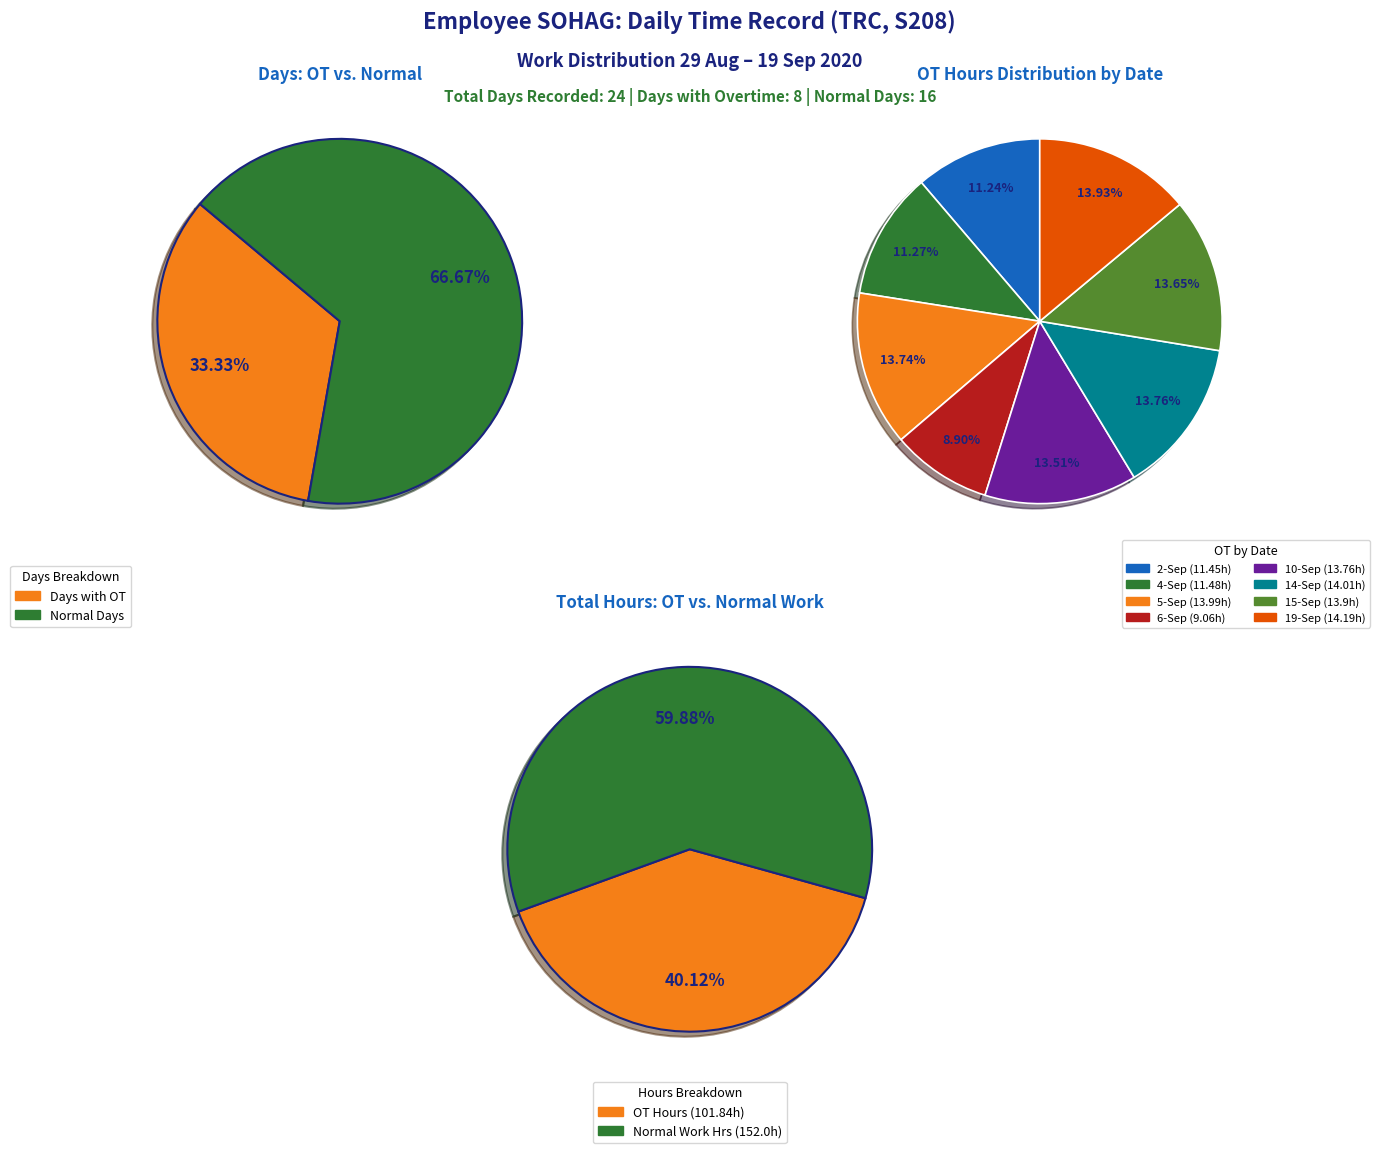

What percentage is the 15-Sep slice, to the nearest percent?

14%